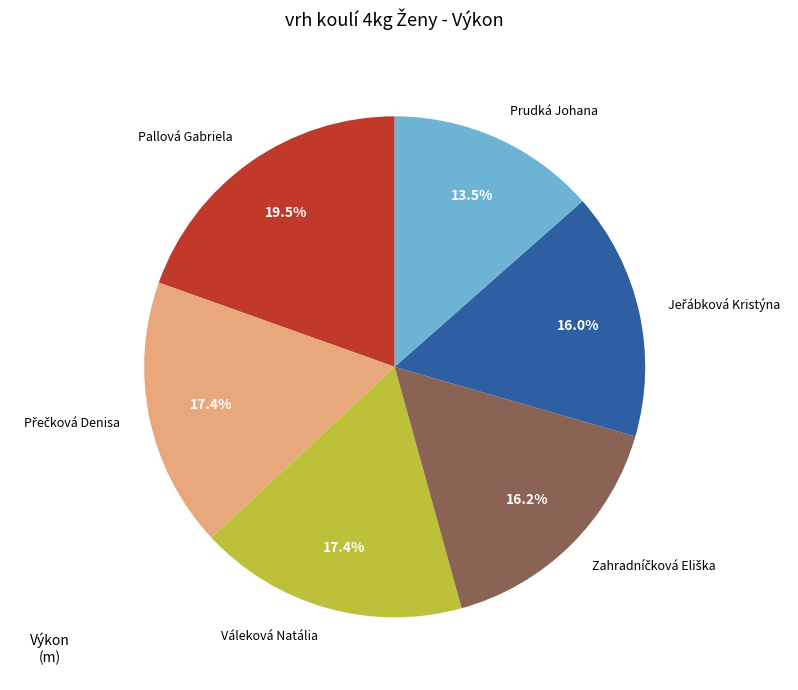

Between Váleková Natália and Prudká Johana, which is larger?

Váleková Natália